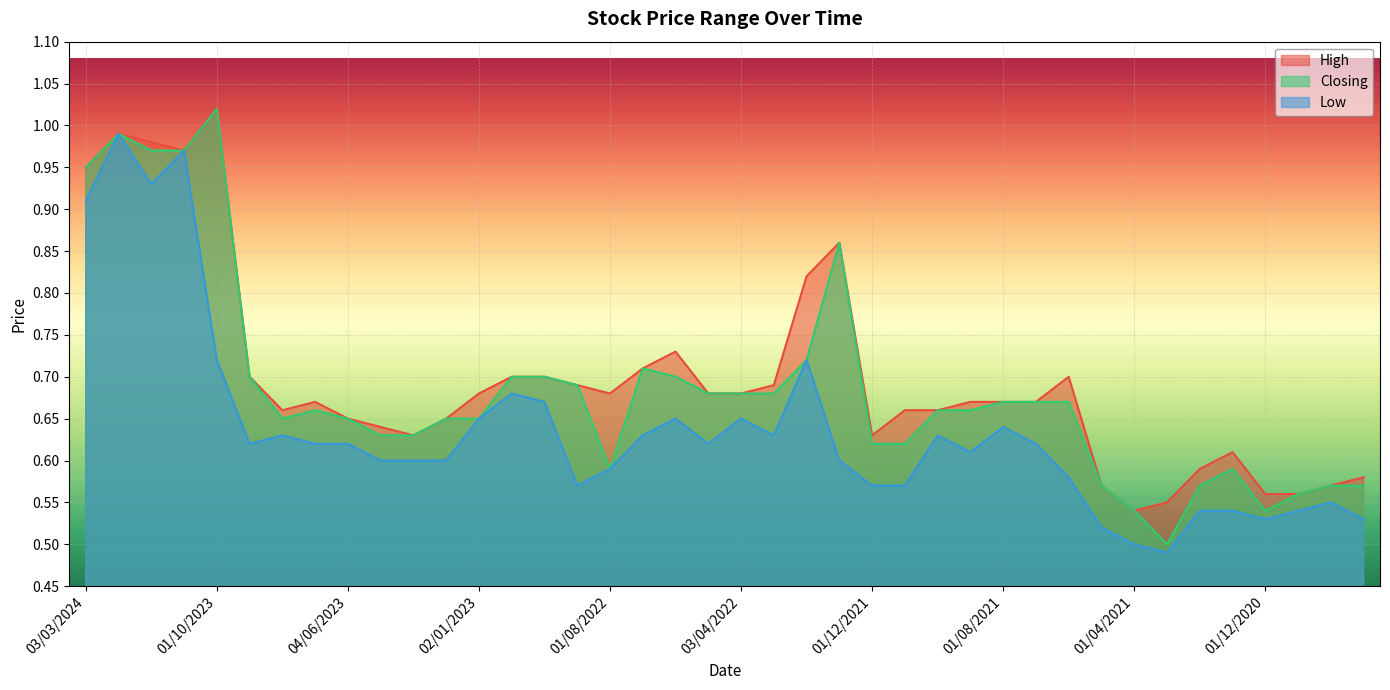

In Closing, how many points are higher than both neighbors (excluding endpoints)?

6